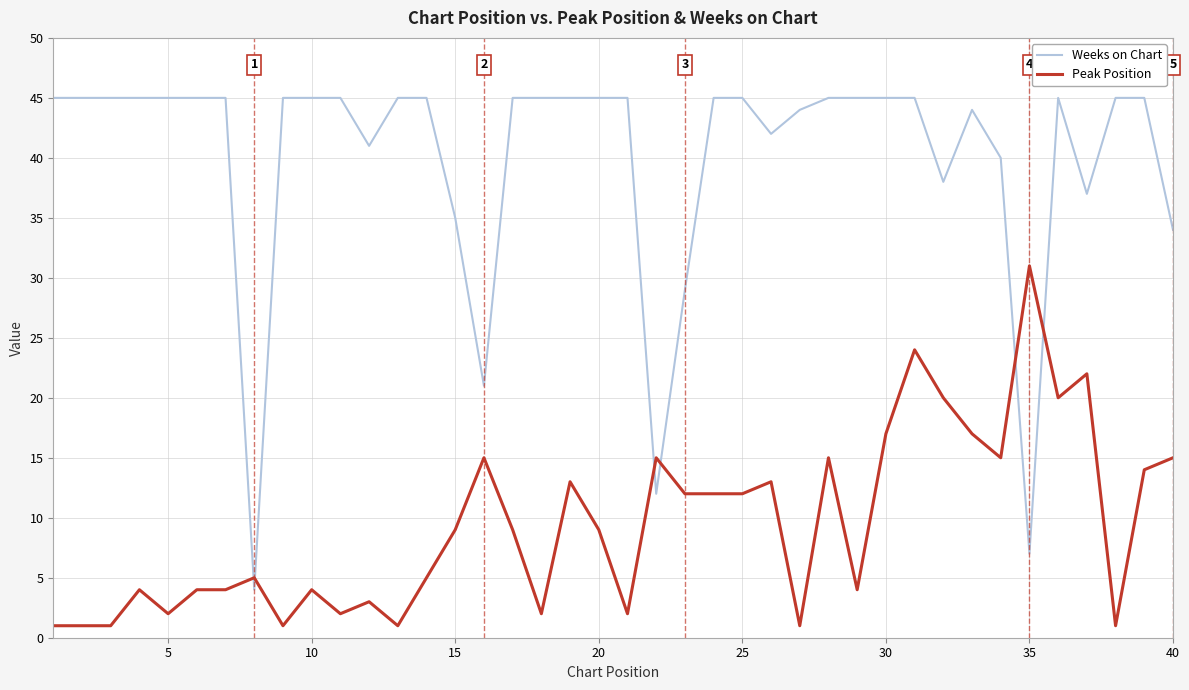

What is the maximum value shown in the chart?

45